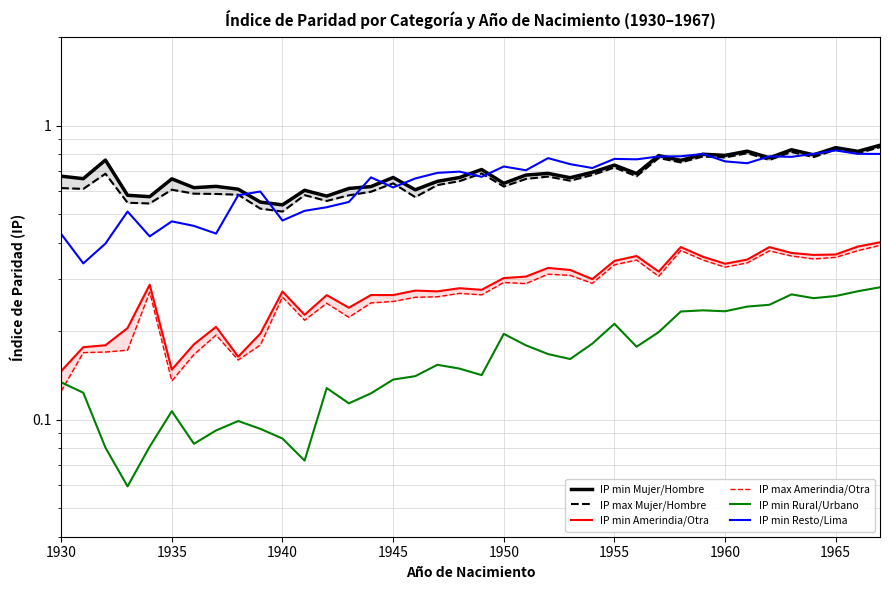

True or false: IP max Amerindia/Otra and IP max Mujer/Hombre intersect in this chart.

False